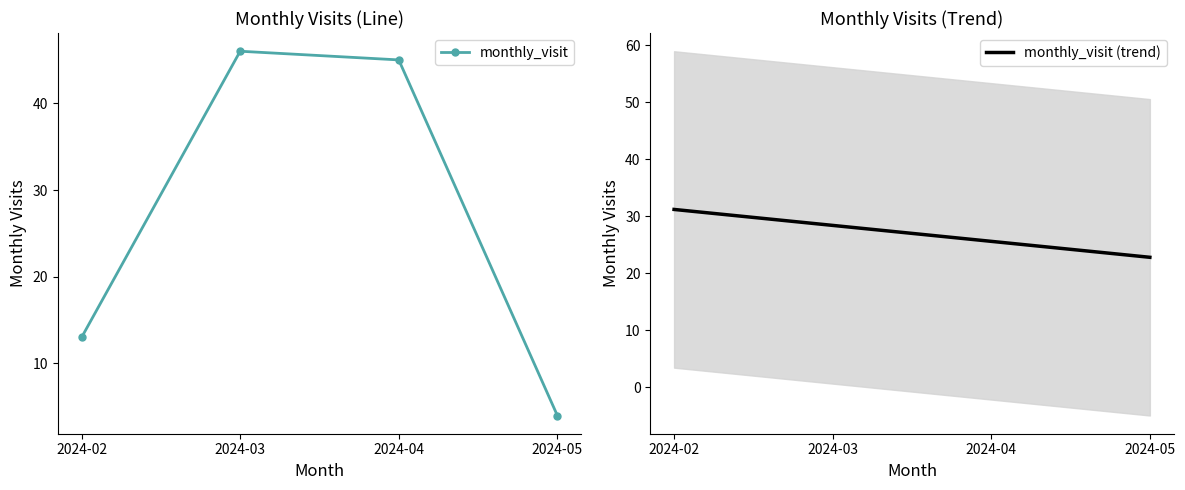

What is the difference between the monthly_visit (trend) values at 2024-02 and 2024-03?

2.8